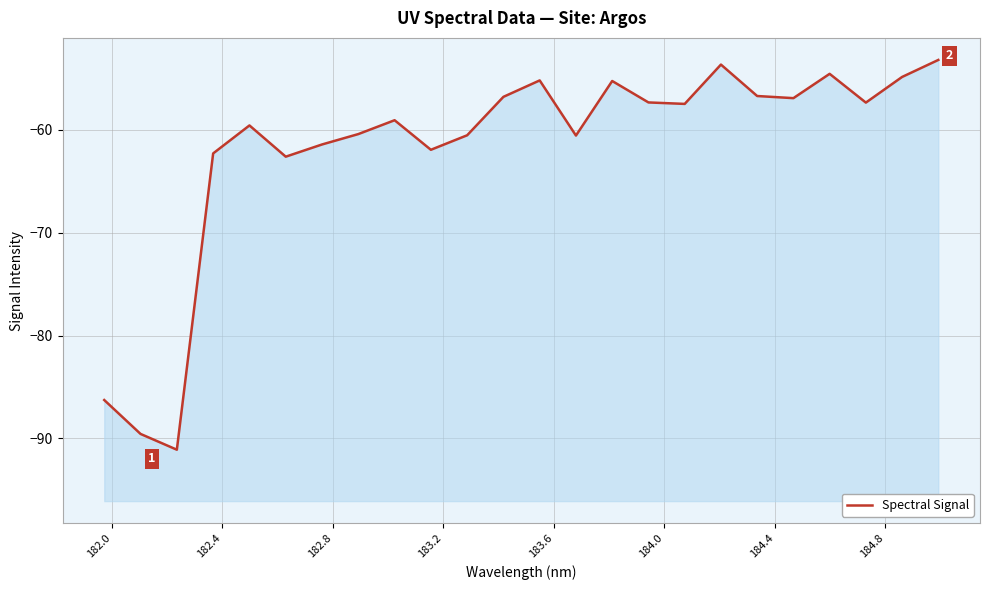

The chart shows a value of -91.3 at 19. True or false?

False